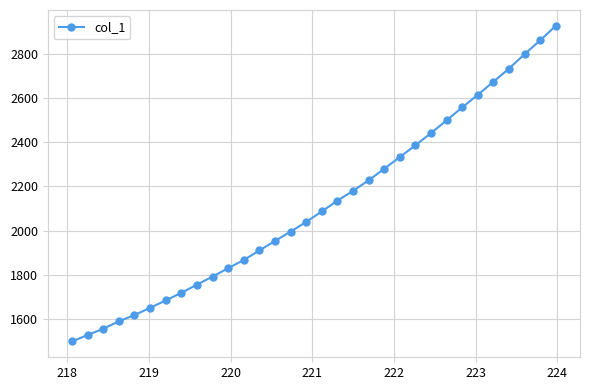

What is the difference between the maximum and minimum values?

1427.1